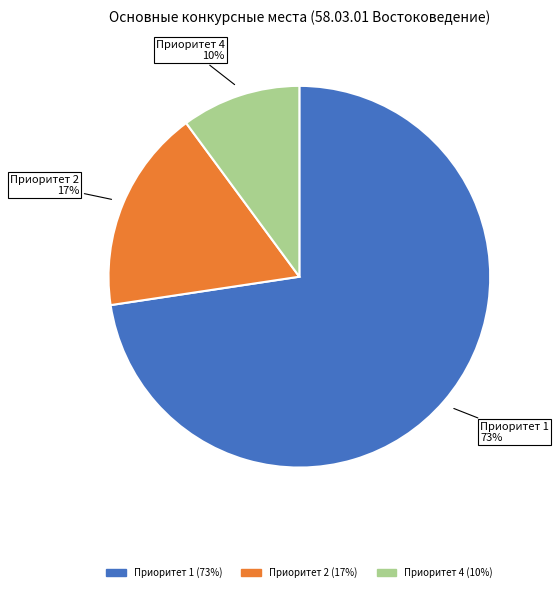

To the nearest percent, what percentage of the pie is Приоритет 1?

73%